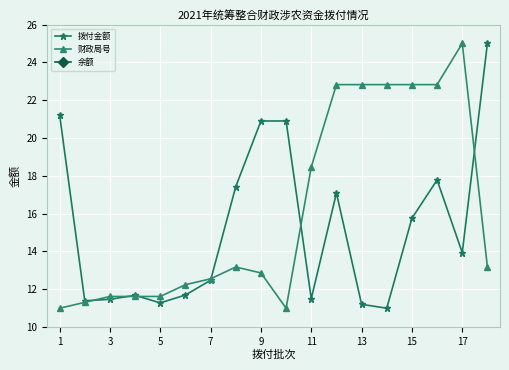

True or false: 拨付金额 has a value of 13.9 at 17.

True